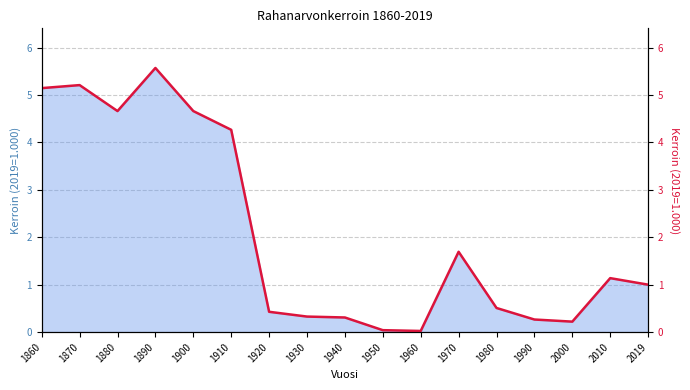

Count the number of values greater than 1.

8